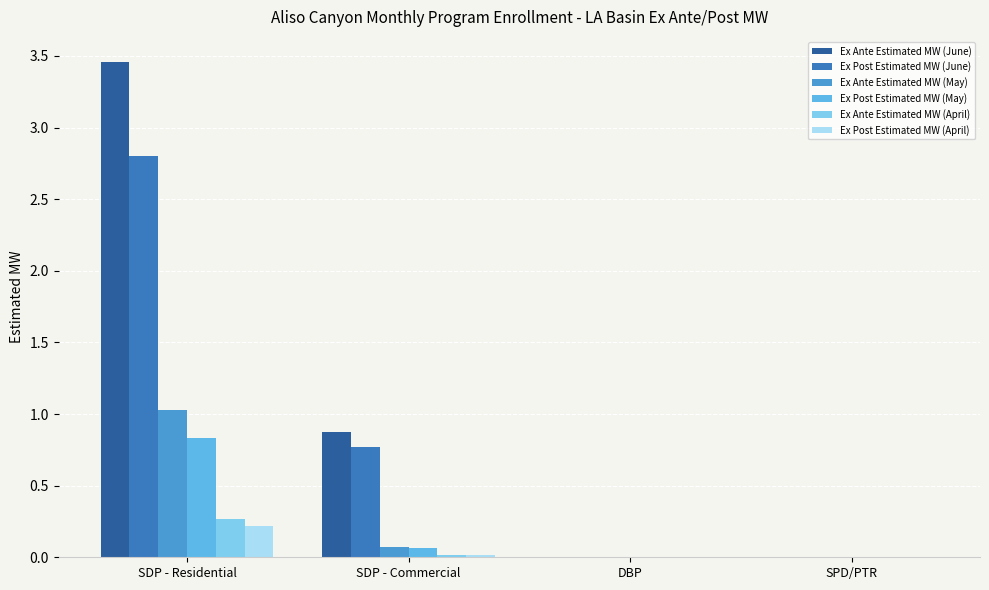

What are all the series names shown in the legend?

Ex Ante Estimated MW (June), Ex Post Estimated MW (June), Ex Ante Estimated MW (May), Ex Post Estimated MW (May), Ex Ante Estimated MW (April), Ex Post Estimated MW (April)